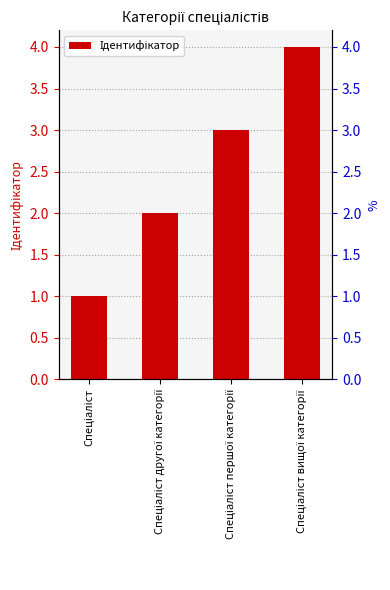

Between Спеціаліст другої категорії and Спеціаліст, which is larger?

Спеціаліст другої категорії